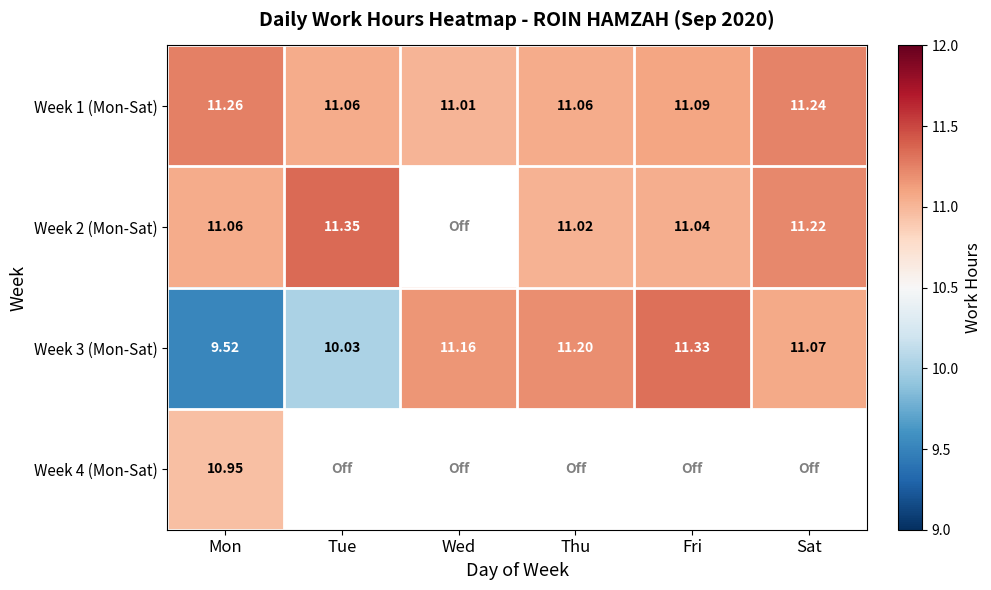

Is the value of Week 2 (Mon-Sat) at Fri greater than the value of Week 1 (Mon-Sat) at Tue?

No